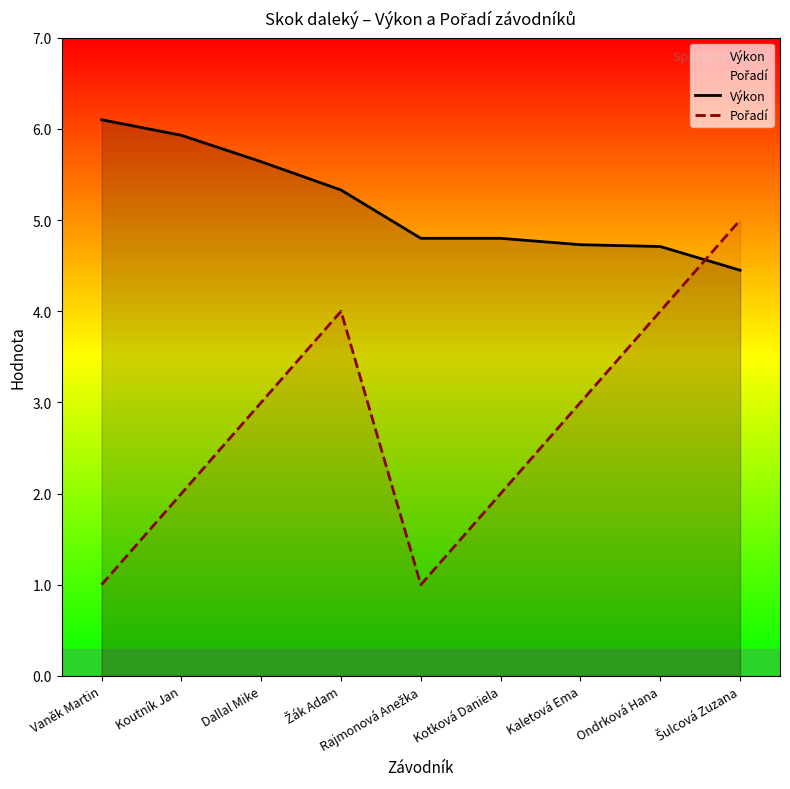

At which category does Pořadí reach its first local peak?

Žák Adam